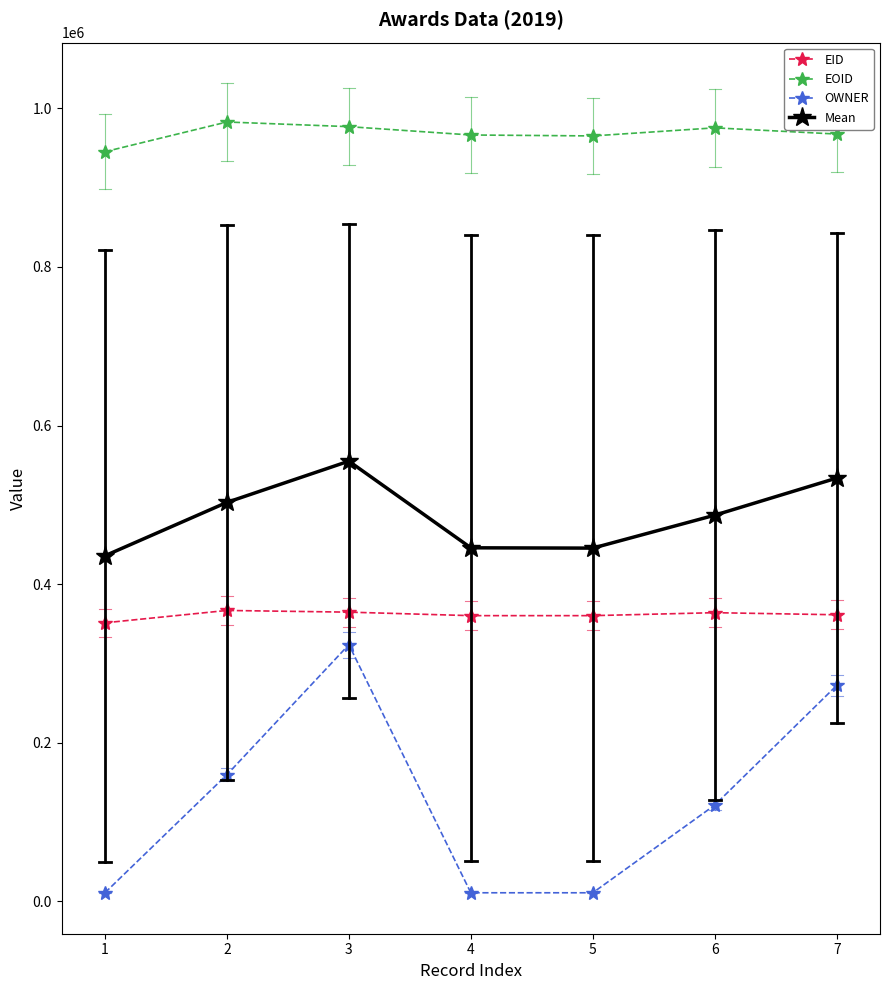

What is the lowest value of the Mean series?

435890.7